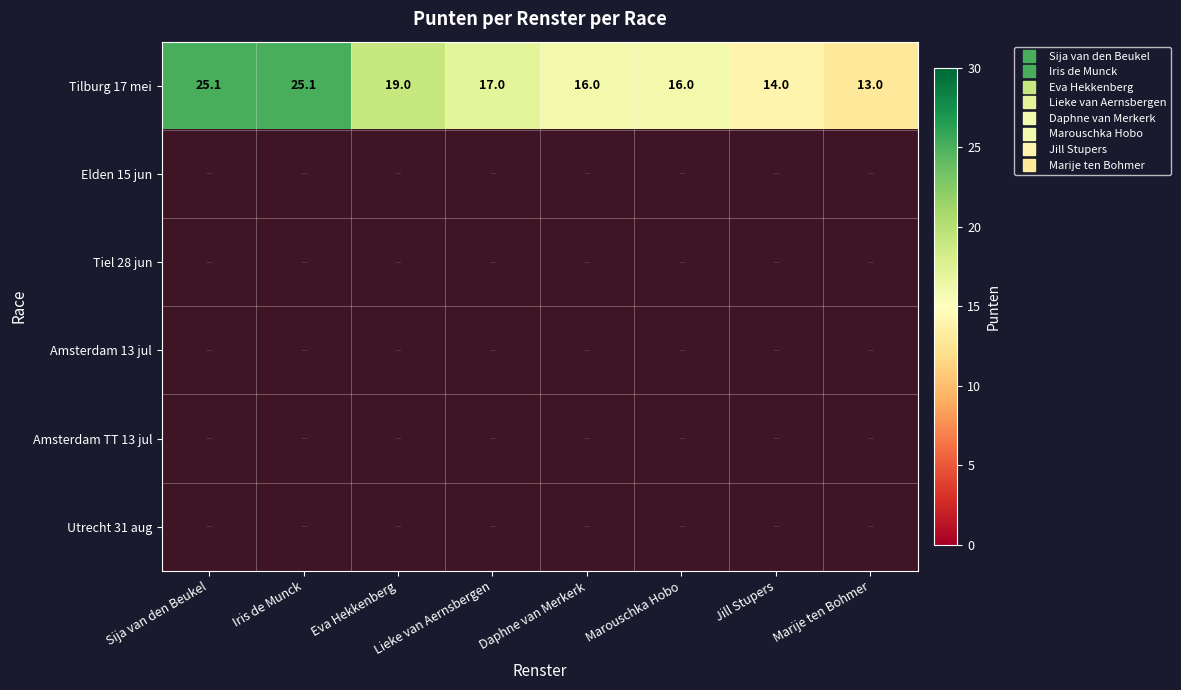

Is the value of Tiel 28 jun at Marije ten Bohmer greater than the value of Tilburg 17 mei at Jill Stupers?

No